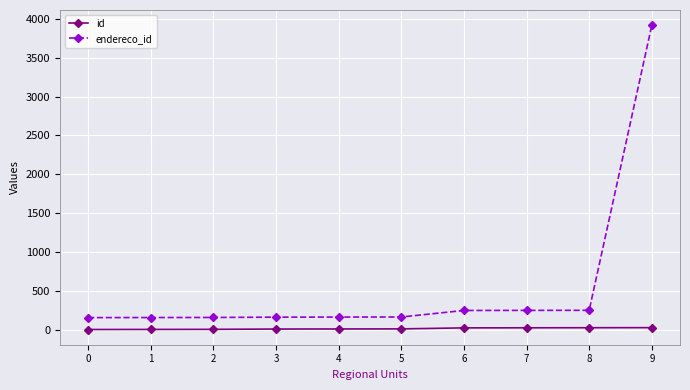

Count the number of categories in the chart.

10